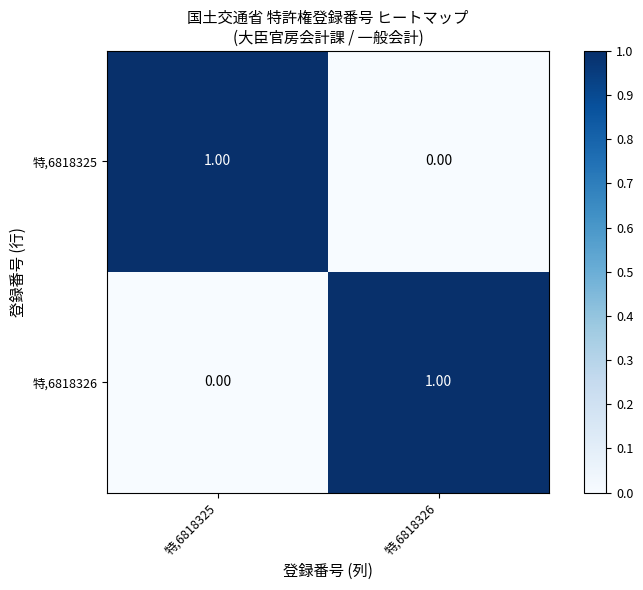

List the labels in order of 特,6818326 value, largest first.

特,6818326, 特,6818325